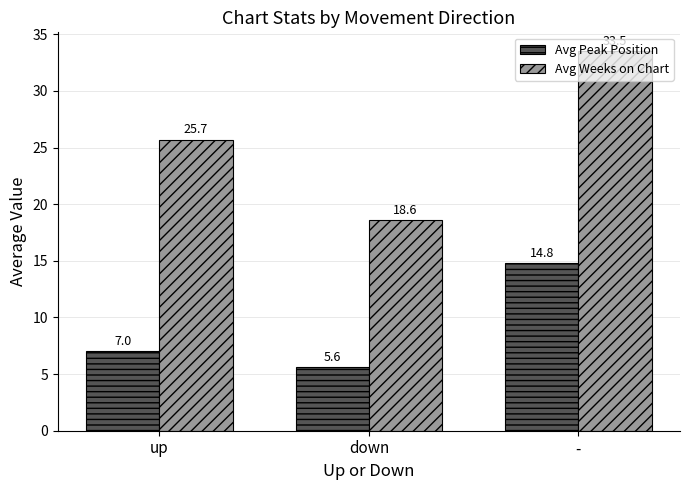

What is the difference between the maximum and minimum values in the Avg Weeks on Chart series?

14.9